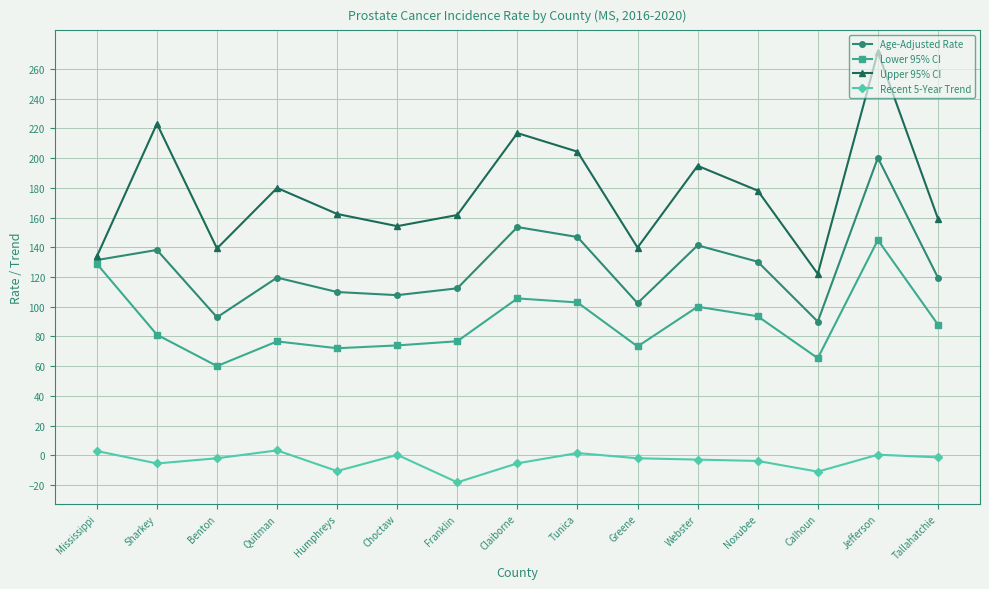

What is the value of the Age-Adjusted Rate point at the 15th from the left?

119.6